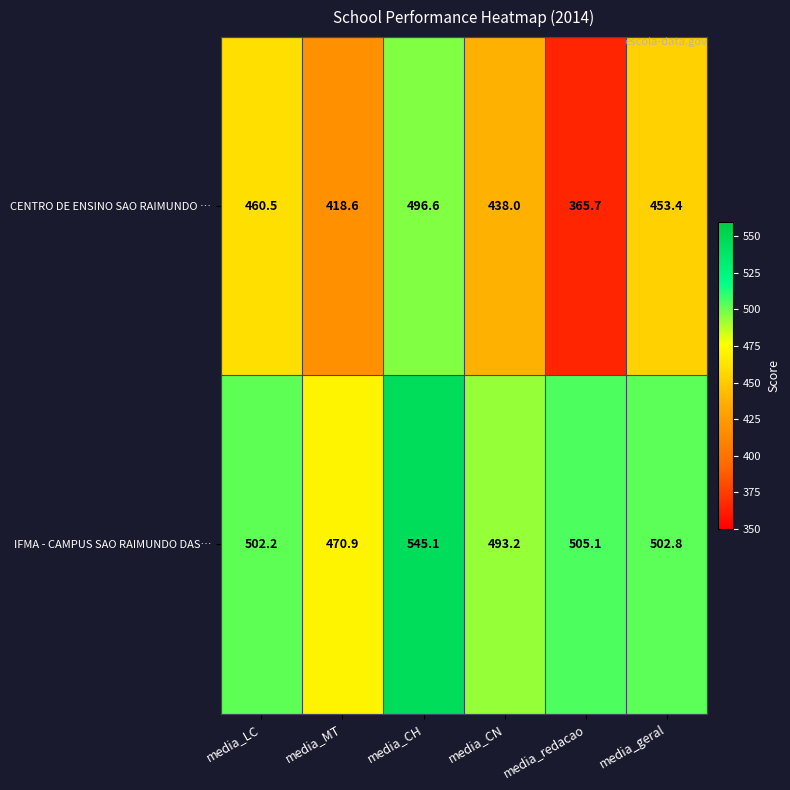

Rank the series by their average value, from lowest to highest.

CENTRO DE ENSINO SAO RAIMUNDO …, IFMA - CAMPUS SAO RAIMUNDO DAS…